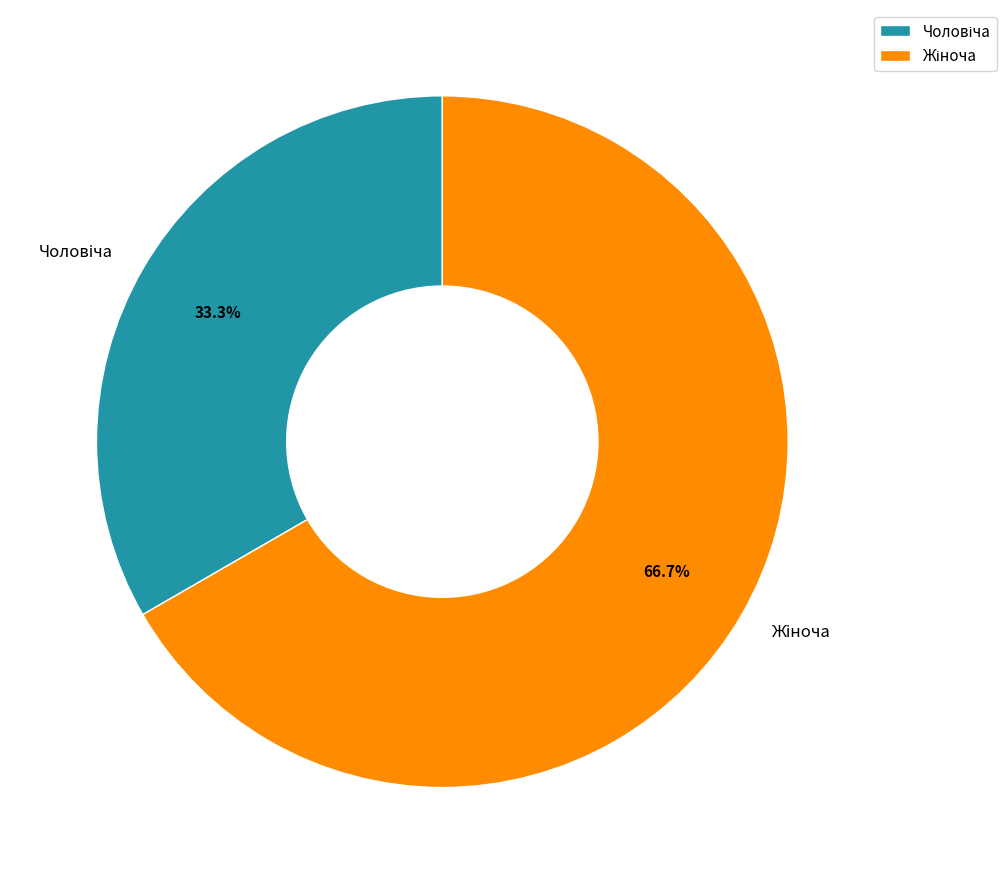

Count the number of slices in the pie.

2